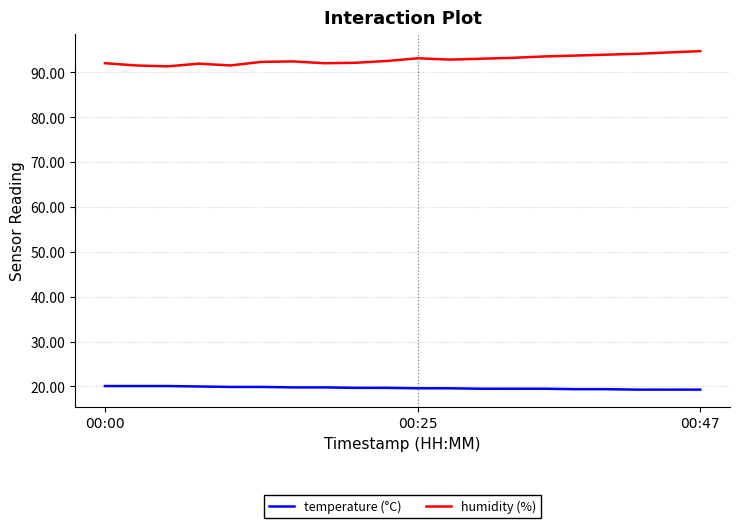

What is the smallest value displayed?

19.3